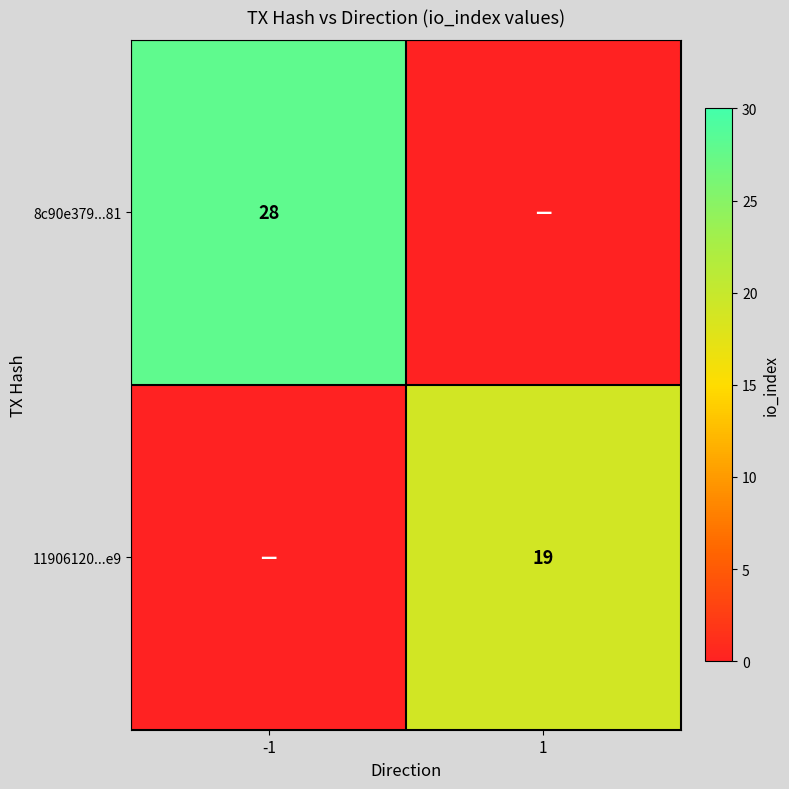

How many distinct data groups are displayed?

2